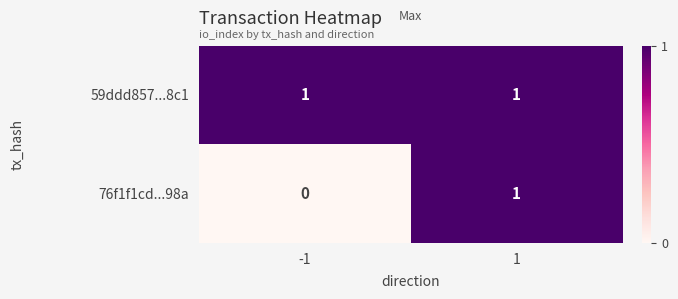

At which category is the sum across all series the highest?

1